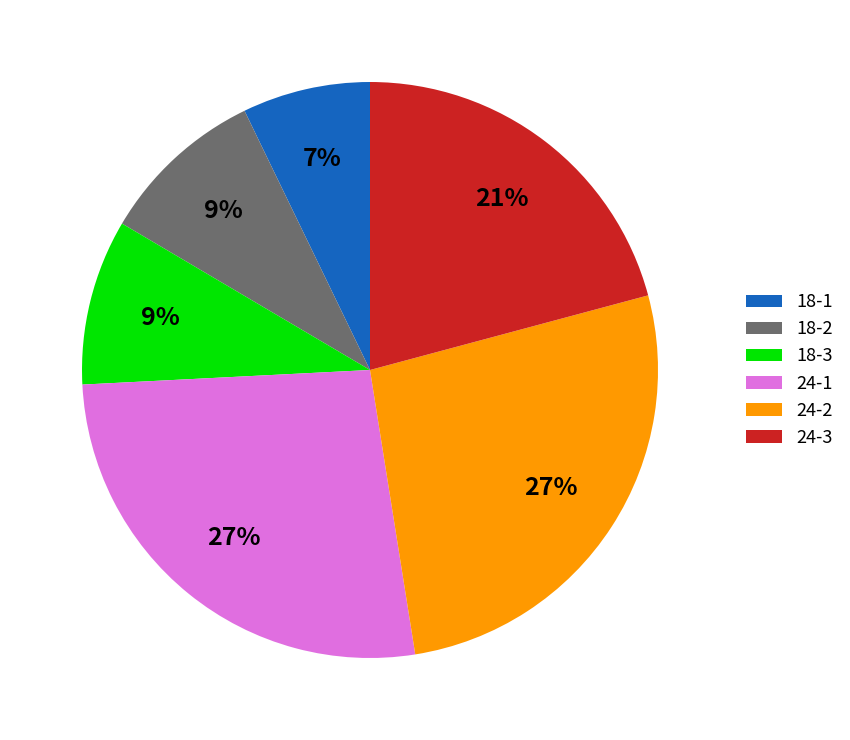

How many segments does this pie chart have?

6